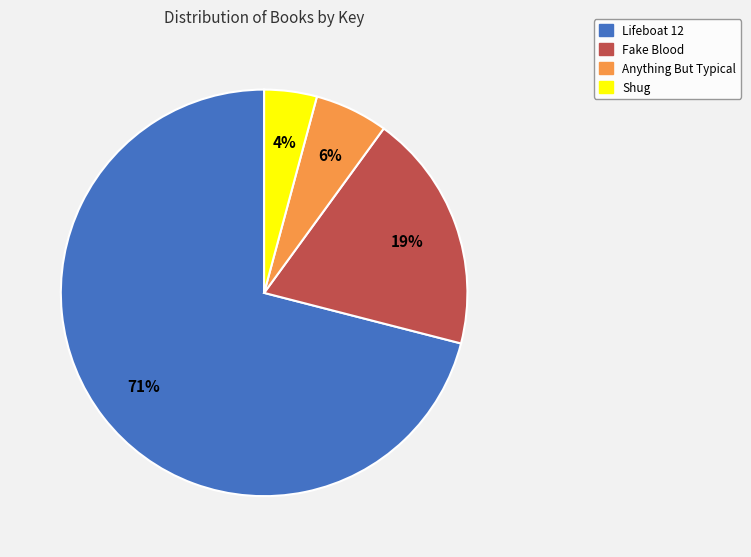

How many slices are in this pie chart?

4